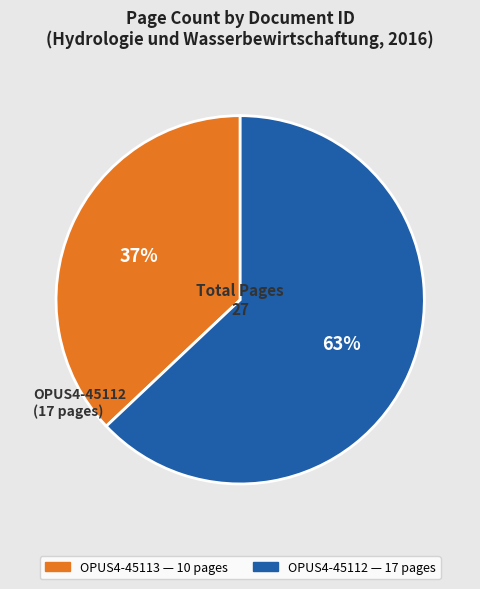

Count the number of slices in the pie.

2